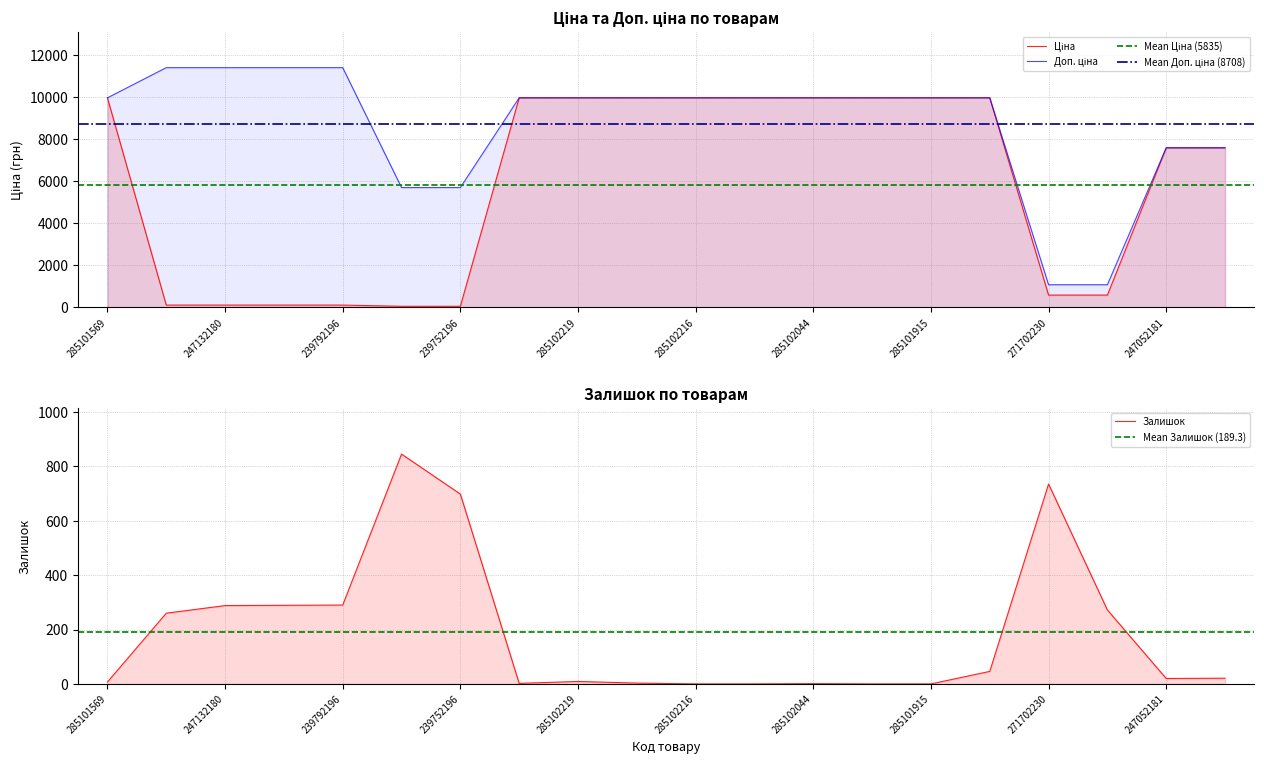

Reading right to left, what are all the values shown in this chart?

Ціна: 7596.5	7596.5	589.9	589.9	9975.0	9975.0	9975.0	9975.0	9975.0	9975.0	9975.0	9975.0	9975.0	57.0	57.0	114.1	114.1	114.1	114.1	9975.0
Доп. ціна: 7596.5	7596.5	1081.7	1081.7	9975.0	9975.0	9975.0	9975.0	9975.0	9975.0	9975.0	9975.0	9975.0	5705.0	5705.0	11410.0	11410.0	11410.0	11410.0	9975.0
Залишок: 21.0	20.0	272.0	735.0	46.0	0.0	0.0	1.0	0.0	0.0	3.0	9.0	2.0	698.0	845.0	290.0	289.0	288.0	260.0	7.0